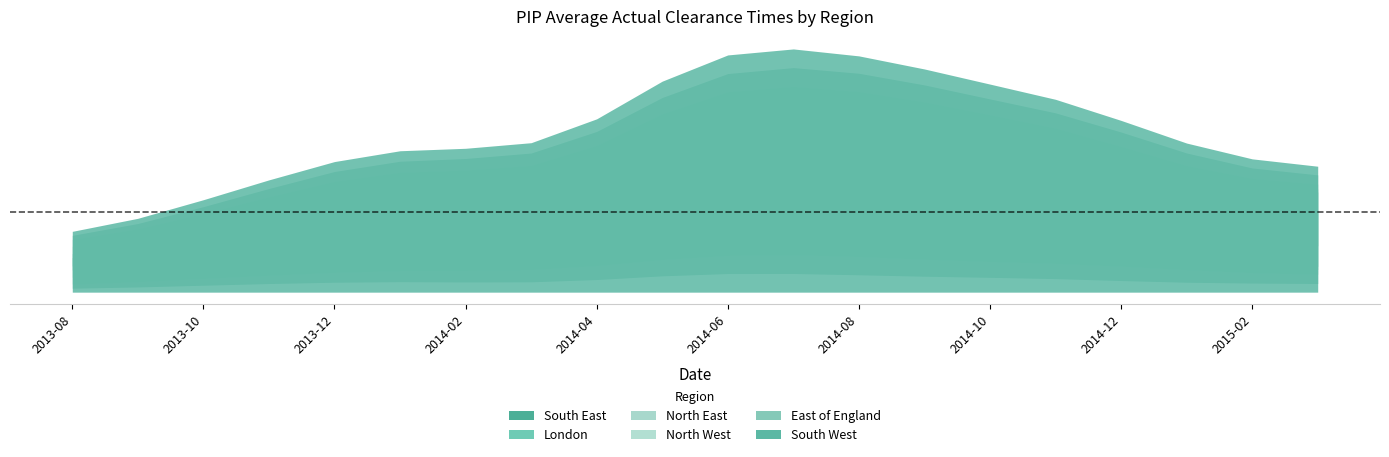

What position from the left is 2014-10?

15